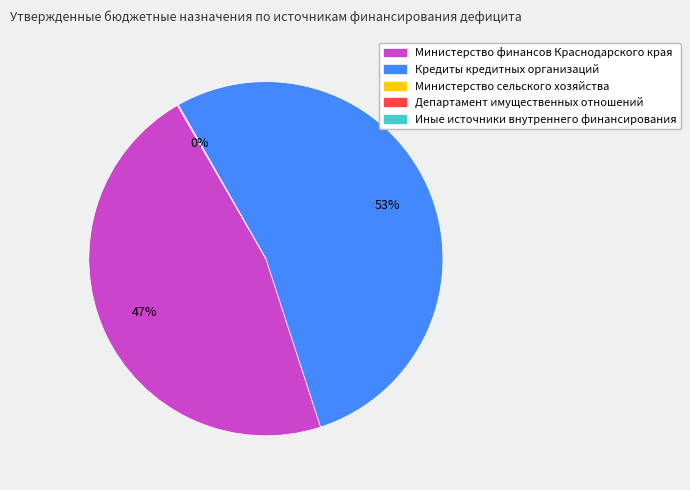

To the nearest percent, what is the difference between the largest and smallest slice percentages?

53%